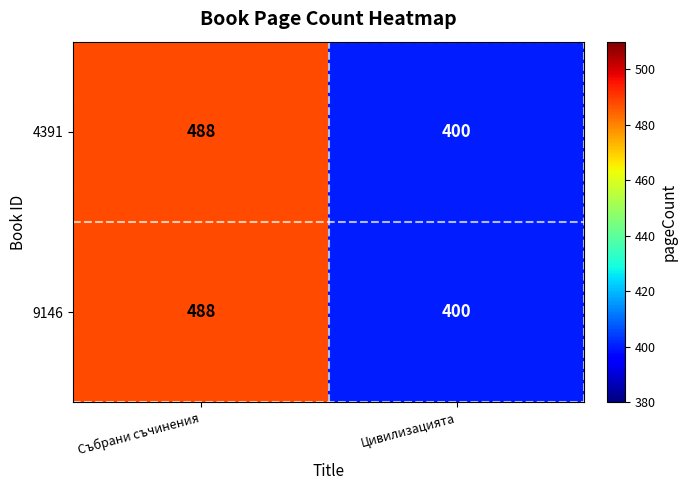

The value of 4391 at Цивилизацията is 400. True or false?

True